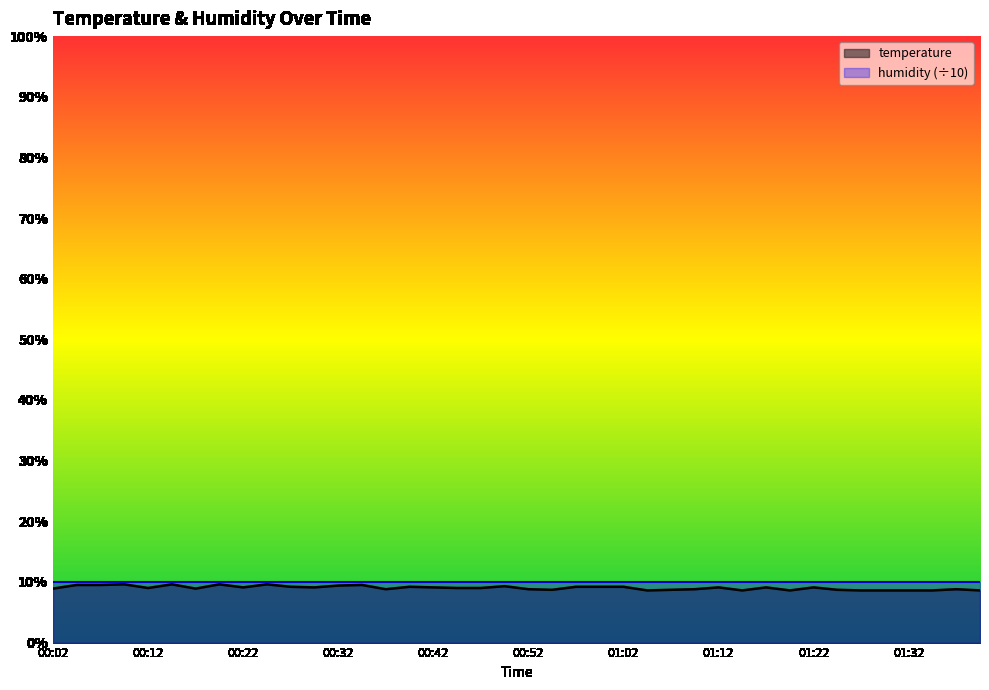

The chart shows a value of 3.1 at 00:07. True or false?

False